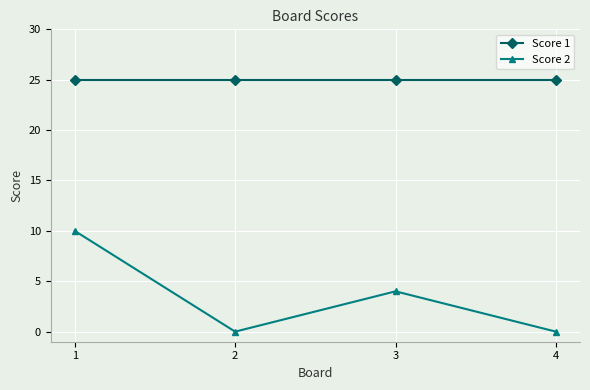

Reading left to right, extract all data points from this chart.

Score 1: 25	25	25	25
Score 2: 10	0	4	0